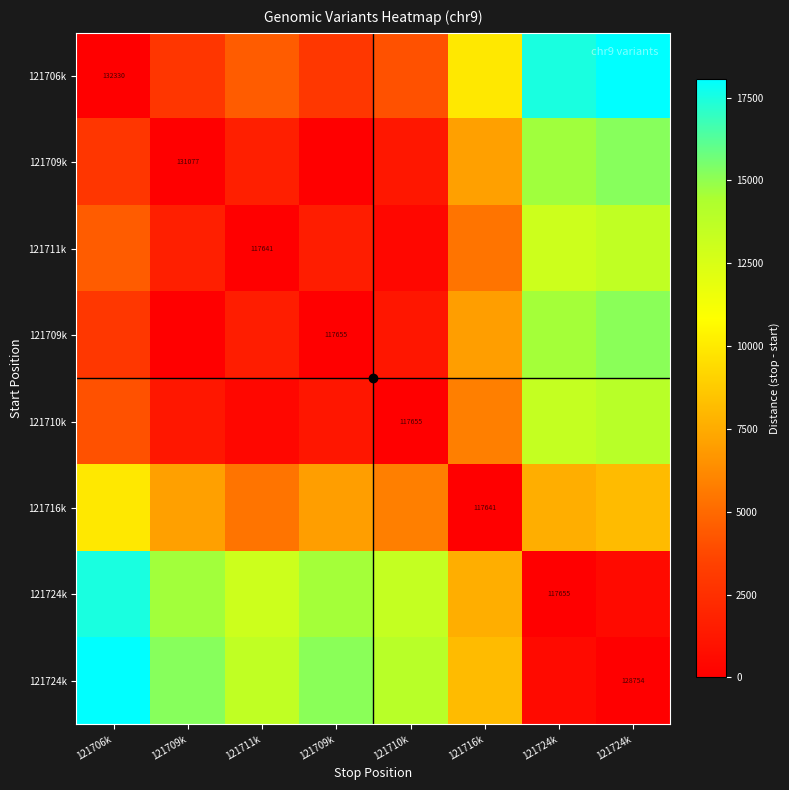

What is the greatest value displayed?

18046